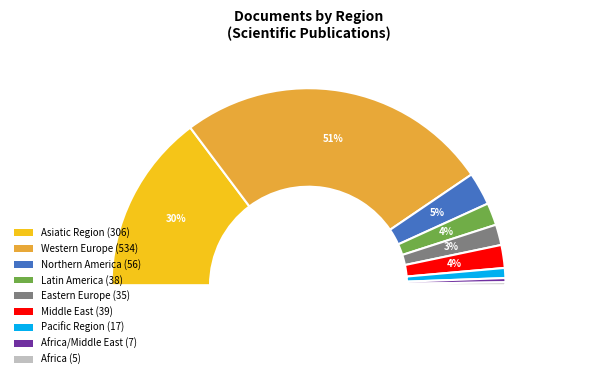

Which slice represents more than half of the pie?

Western Europe